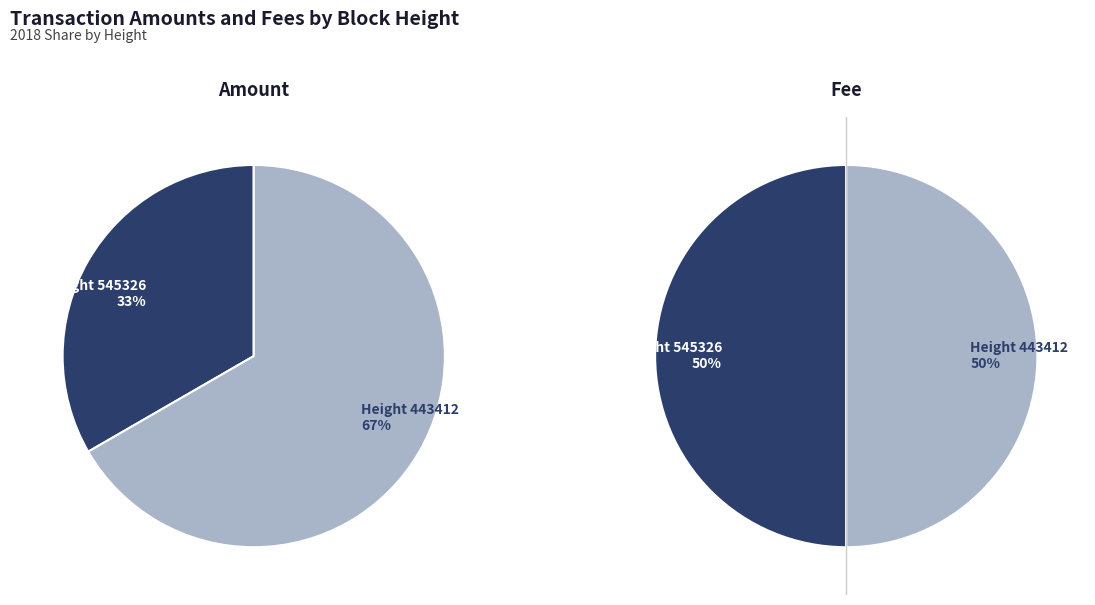

What percentage is the 545326 slice, to the nearest percent?

50%